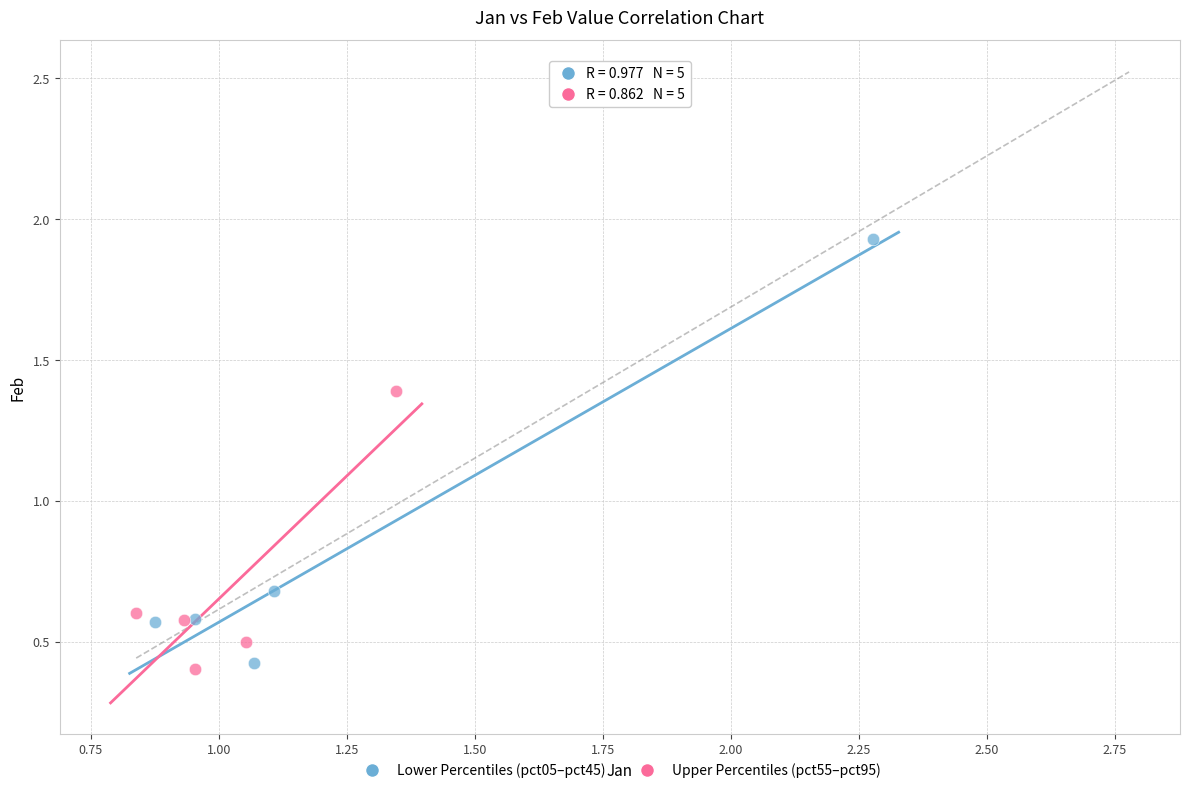

Which series contains the highest Y value?

Lower Percentiles (pct05–pct45)